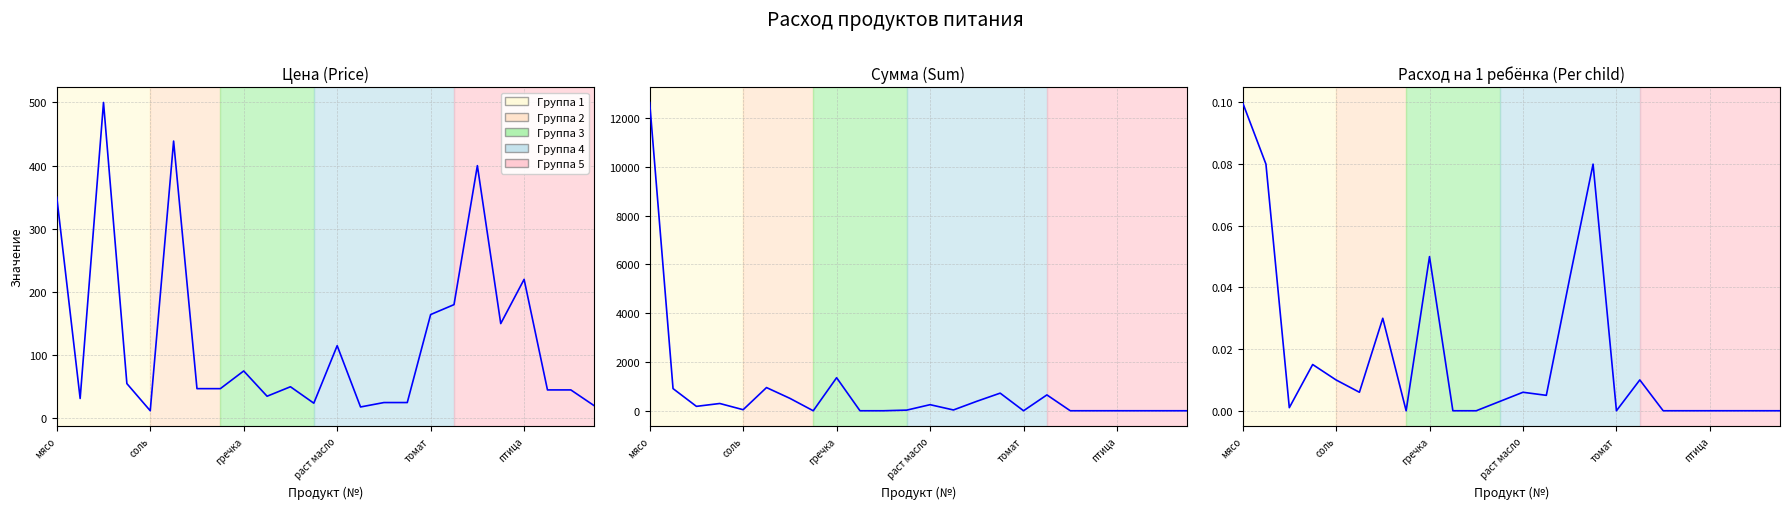

Rank the series by their maximum value, from highest to lowest.

Сумма (Sum), Цена (Price), Расход на 1 ребёнка (Per child)